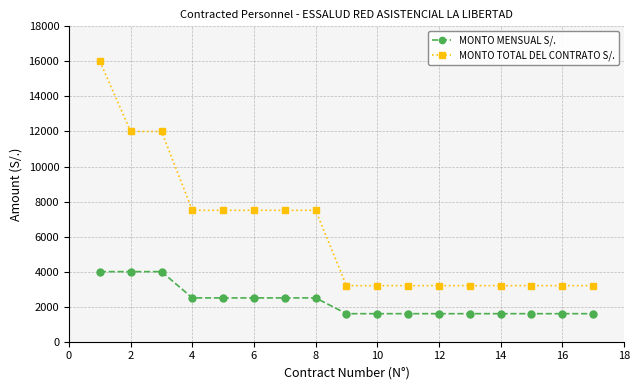

Rank the series by their average value, from highest to lowest.

MONTO TOTAL DEL CONTRATO S/., MONTO MENSUAL S/.